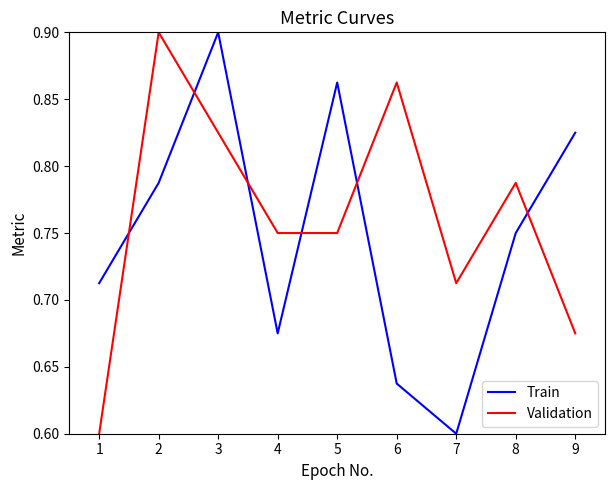

The value of Validation at 8 is 0.4. True or false?

False